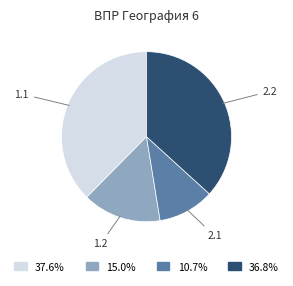

Does any single category account for the majority?

No